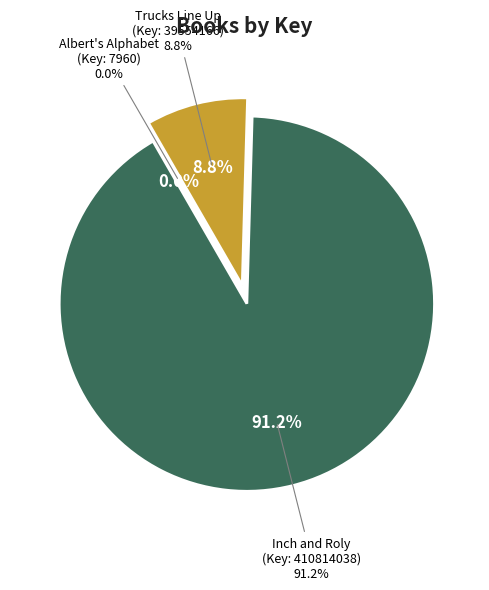

To the nearest percent, what portion does Trucks Line Up
(39554166) represent?

9%